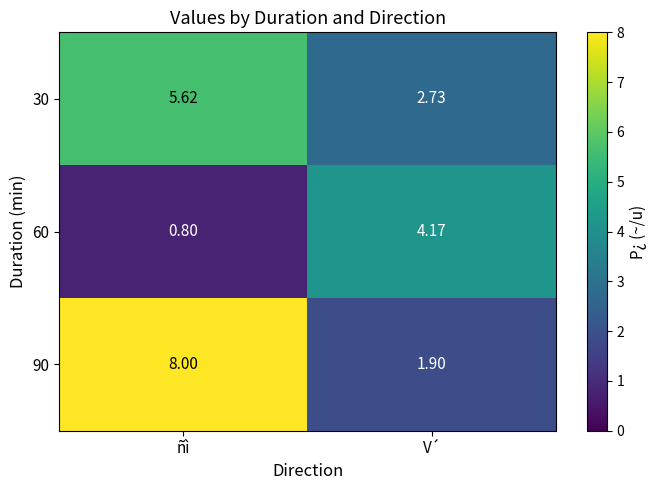

Which label corresponds to the largest value in the chart?

ñì